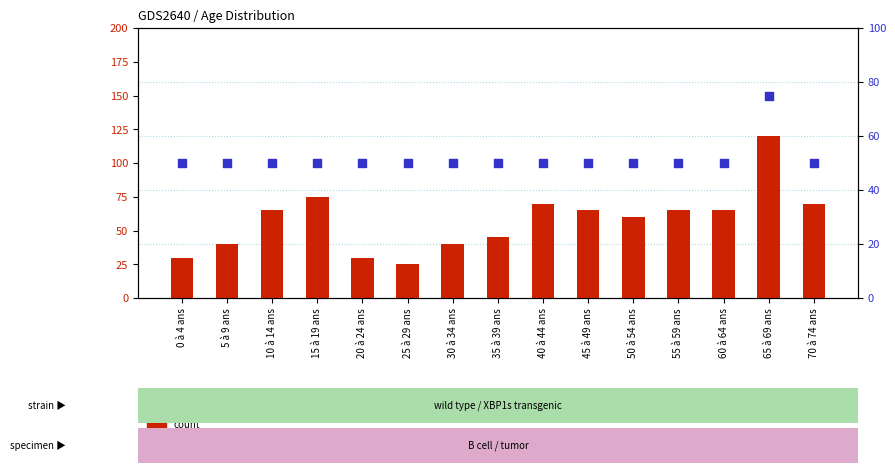

At which category is the sum across all series the highest?

65 à 69 ans